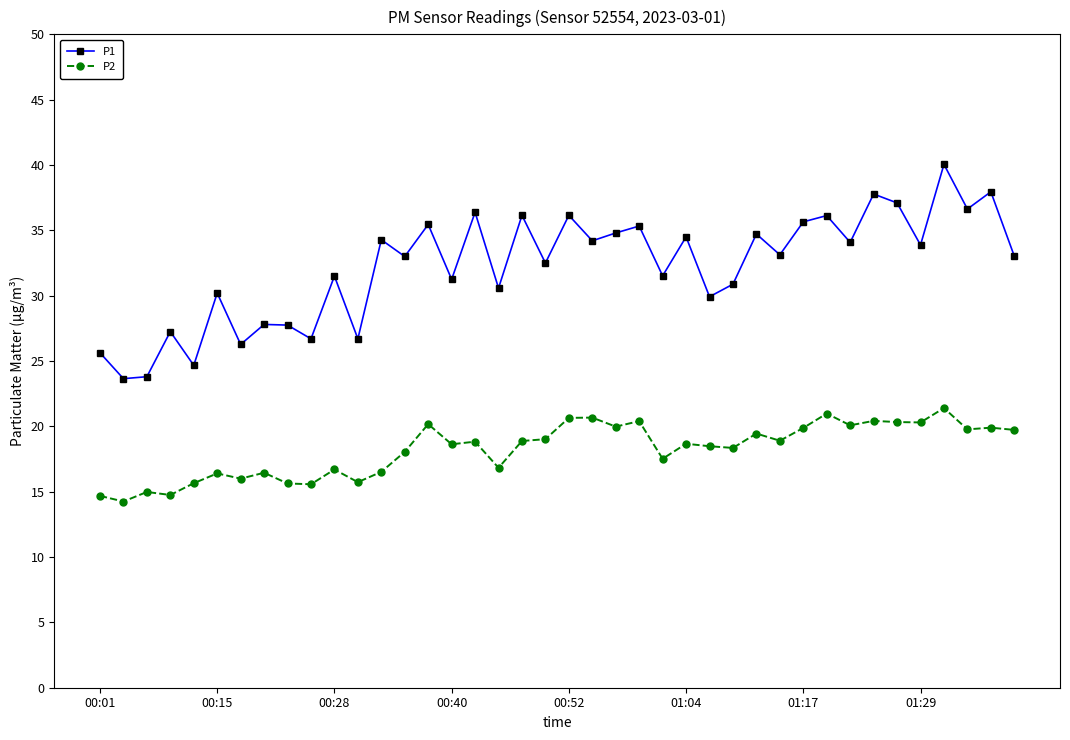

What is the average value of the P1 series?

32.2